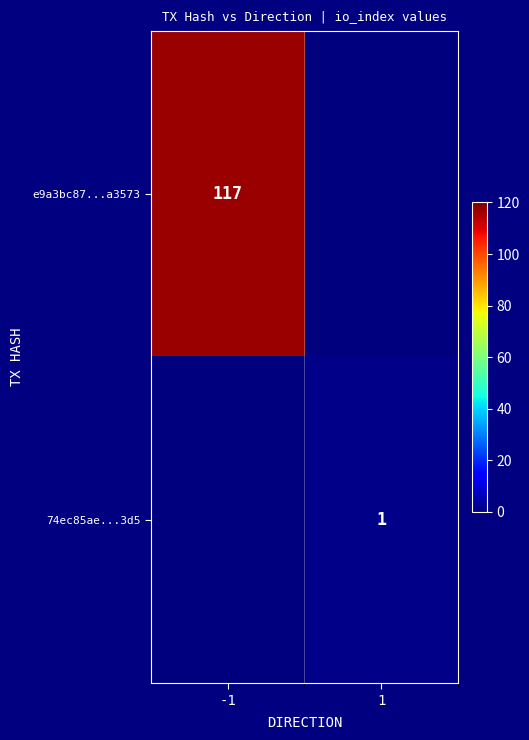

True or false: 74ec85ae...3d5 has a value of 0 at 1.

False